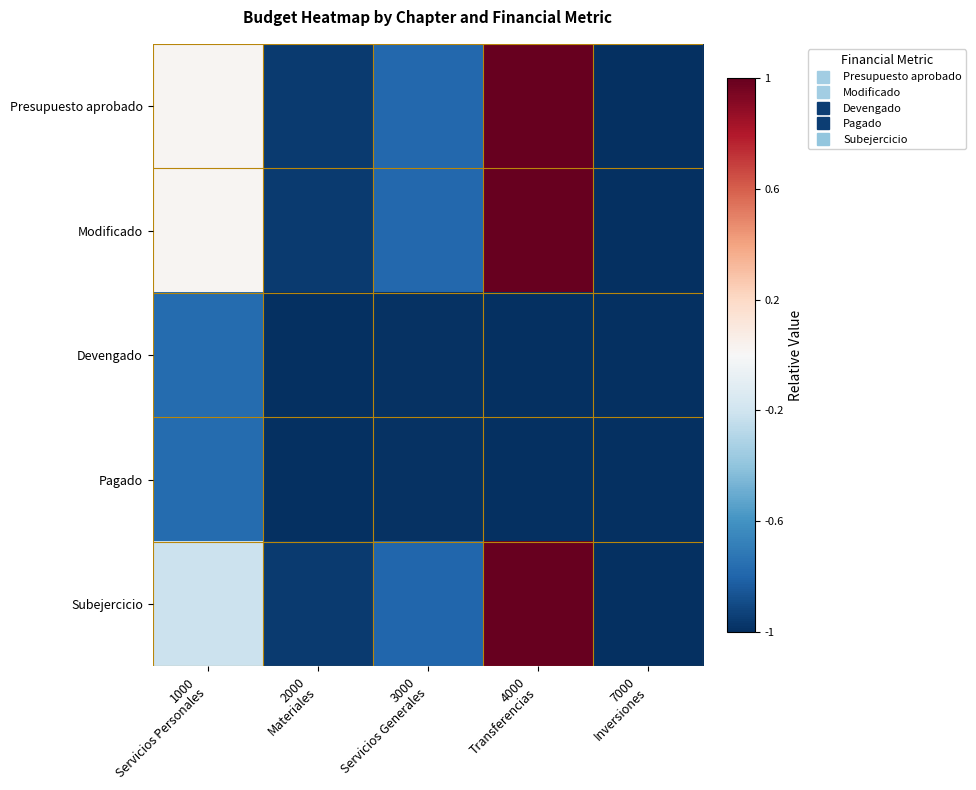

At how many categories does at least one series exceed 0?

2